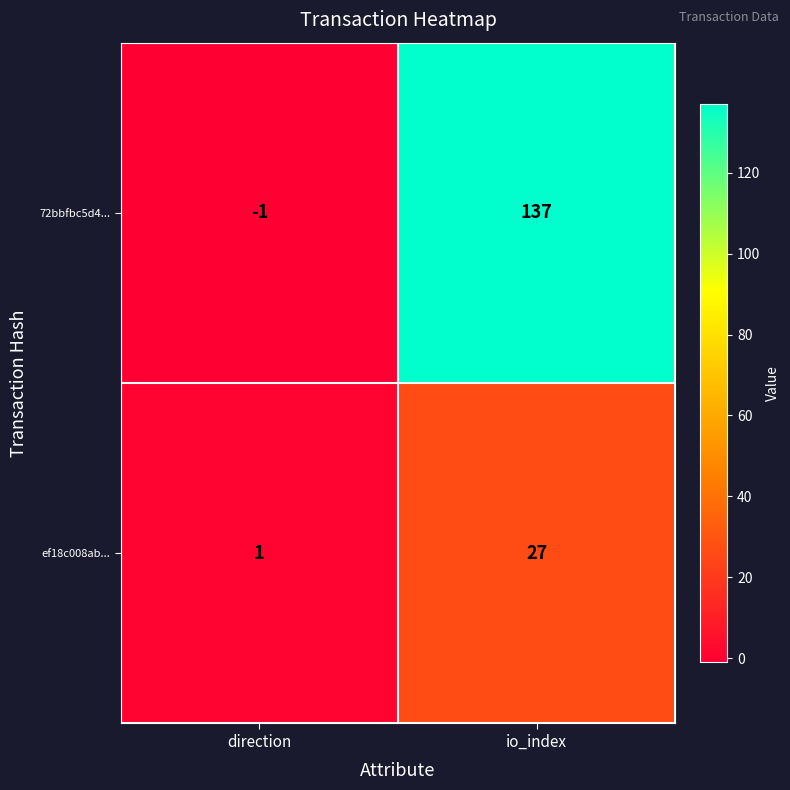

Reading right to left, transcribe all the data shown in this chart.

72bbfbc5d4...: 137	-1
ef18c008ab...: 27	1